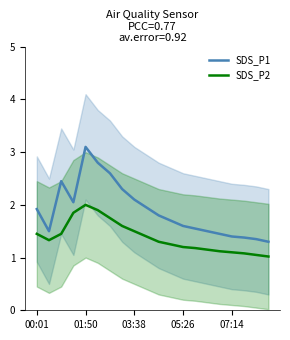

Which series has the widest spread of values?

SDS_P1